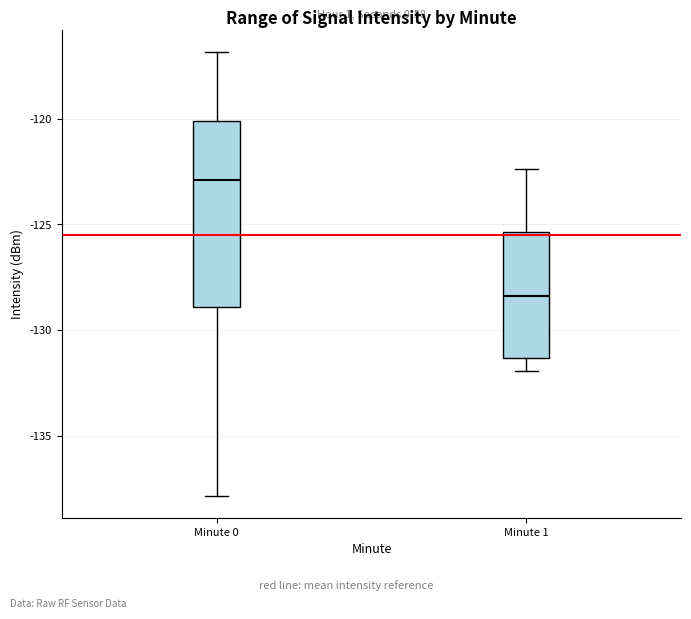

Where does the median line of the box for Minute 1 sit on the y-axis? The values are not printed on the chart, so give them approximately, as read against the axis.

-128.5